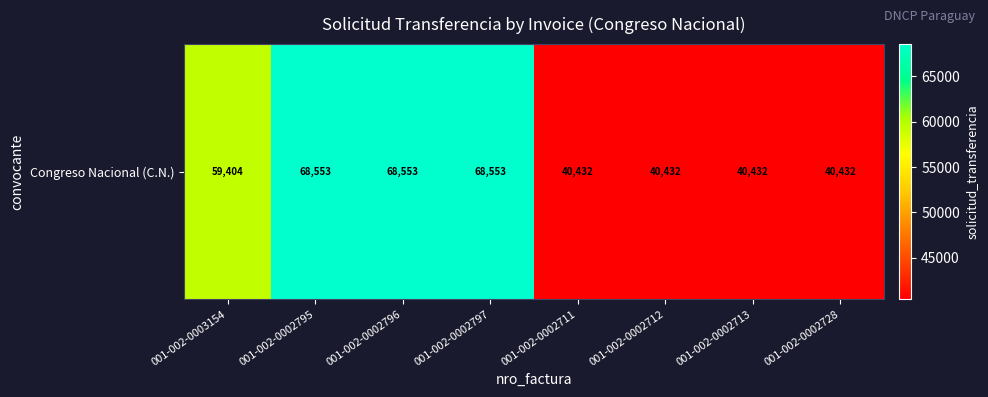

Count the values in the range 40432 to 68553.

8